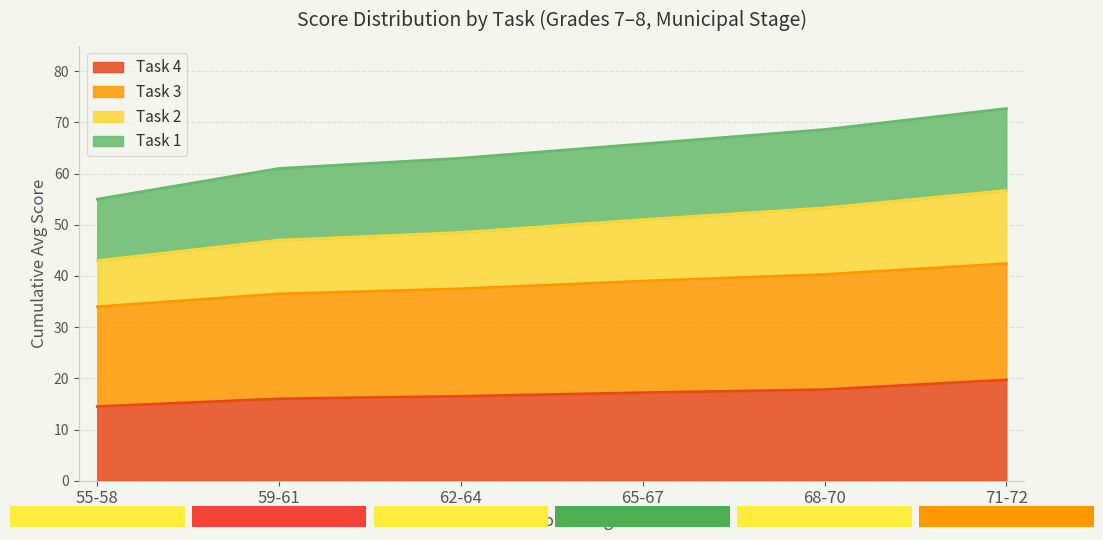

What is the difference between the second highest and second lowest values in the Task 4 series?

1.8